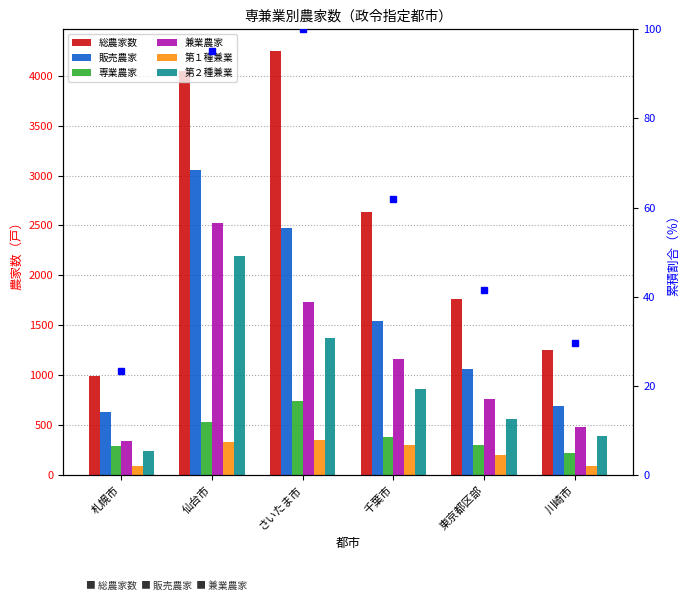

What is the label of the 6th bar from the right?

札幌市